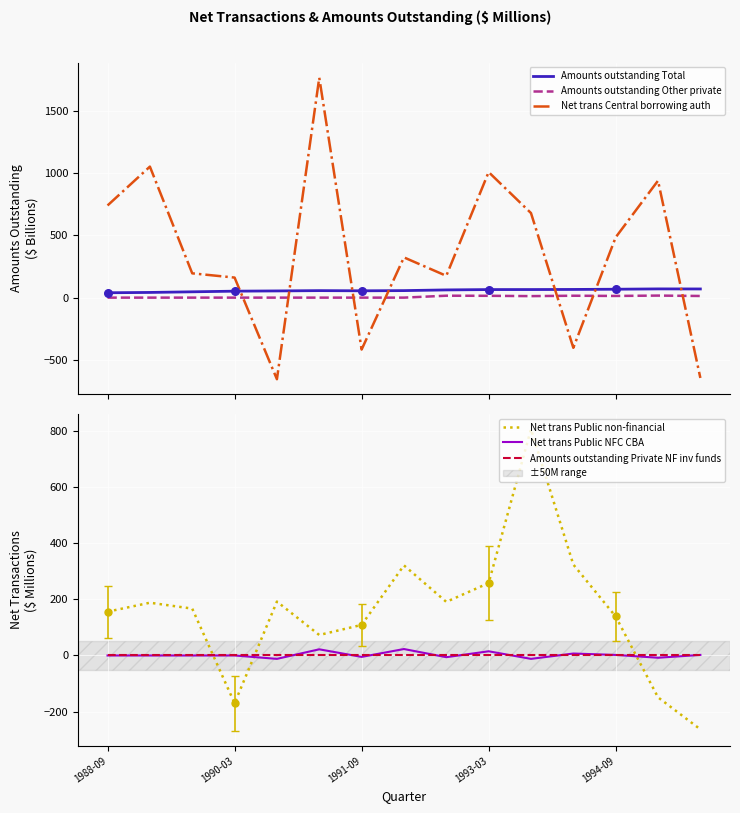

Which series has the largest Y range (max minus min)?

Net trans Central borrowing auth